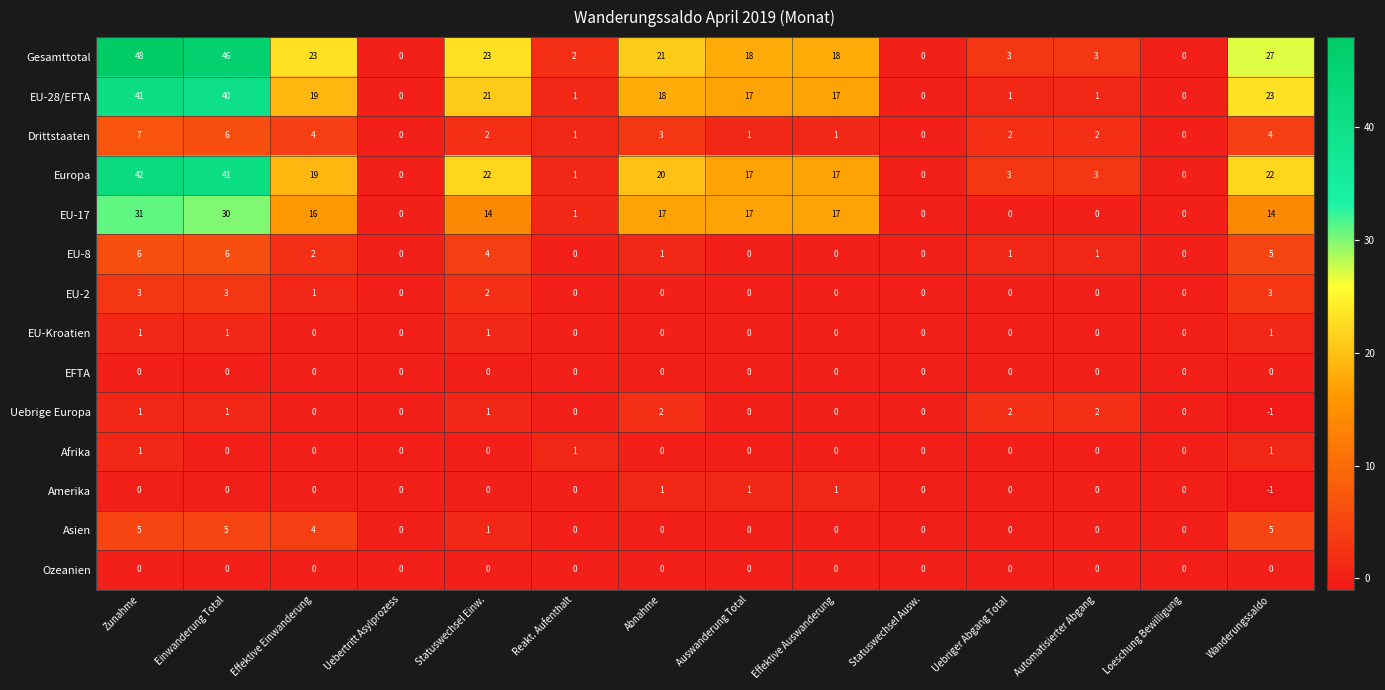

Where does the EU-8 series first go above 1?

Zunahme